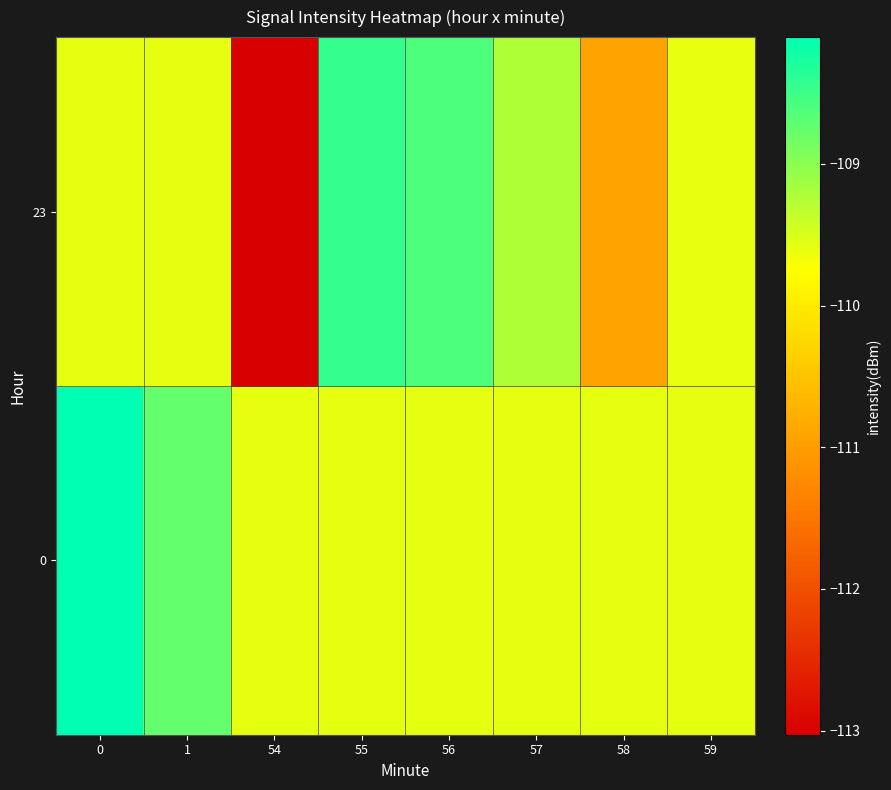

What is the smallest value displayed?

-113.0